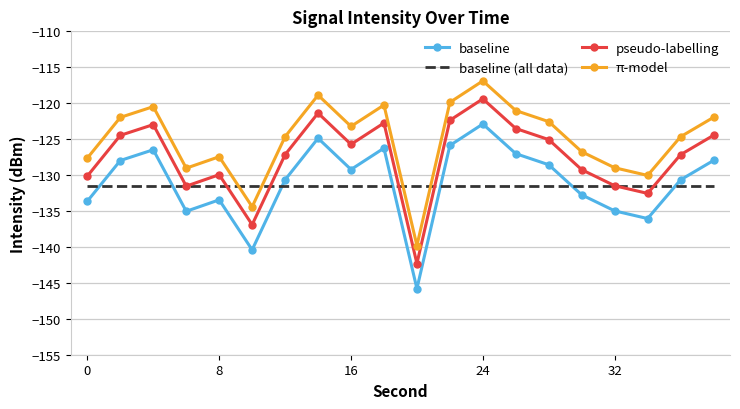

List the series in order of their peak value, lowest first.

baseline (all data), baseline, pseudo-labelling, π-model